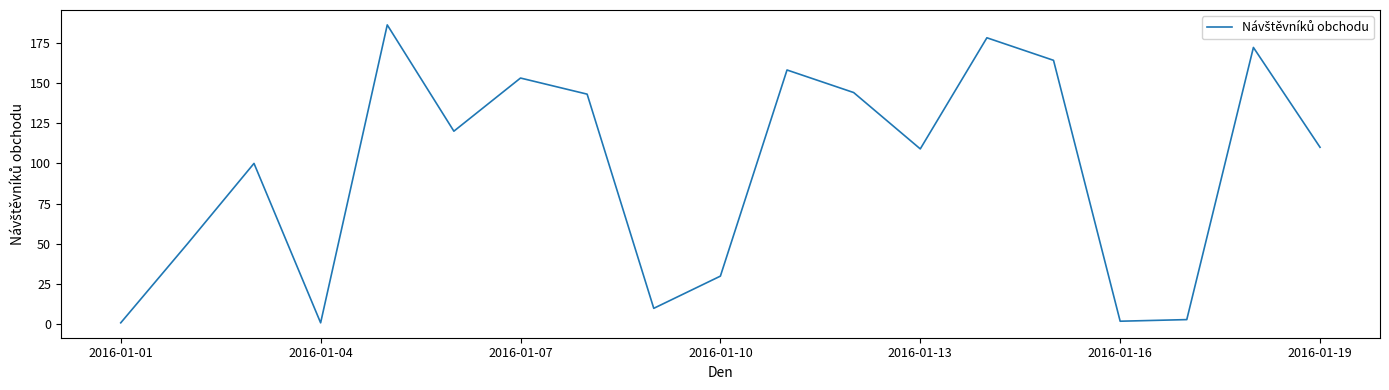

What is the average value?

97